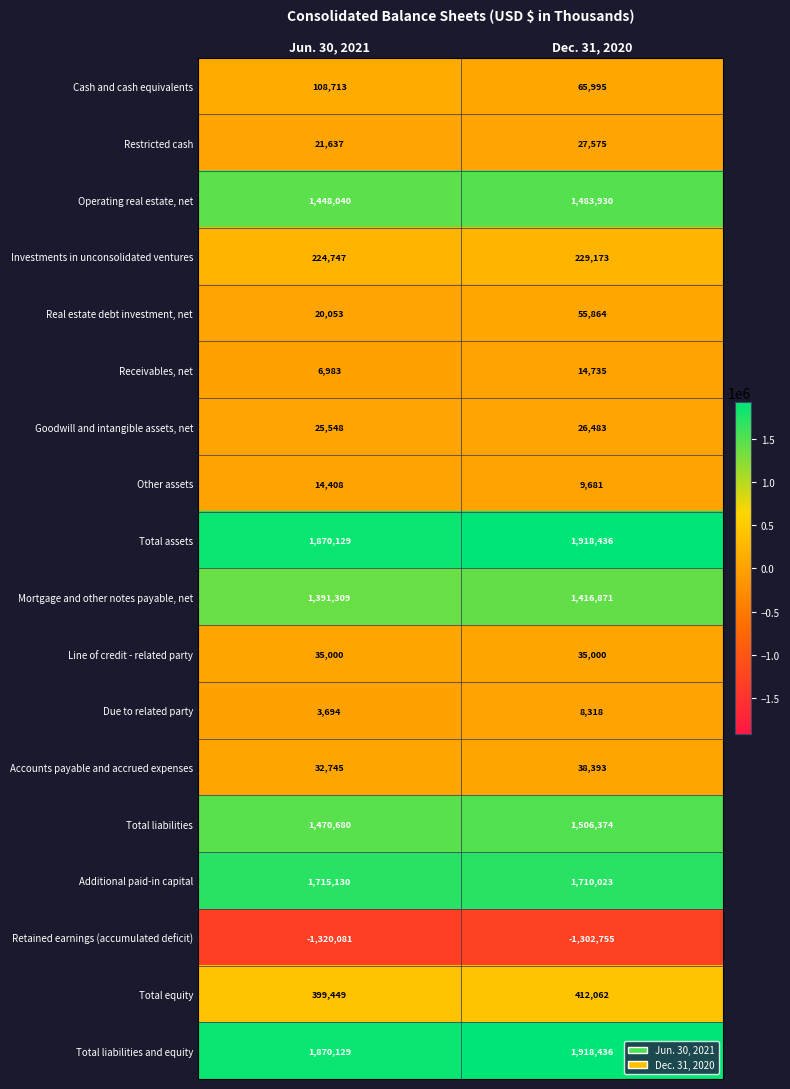

What is the total value across all series at Dec. 31, 2020?

9574594